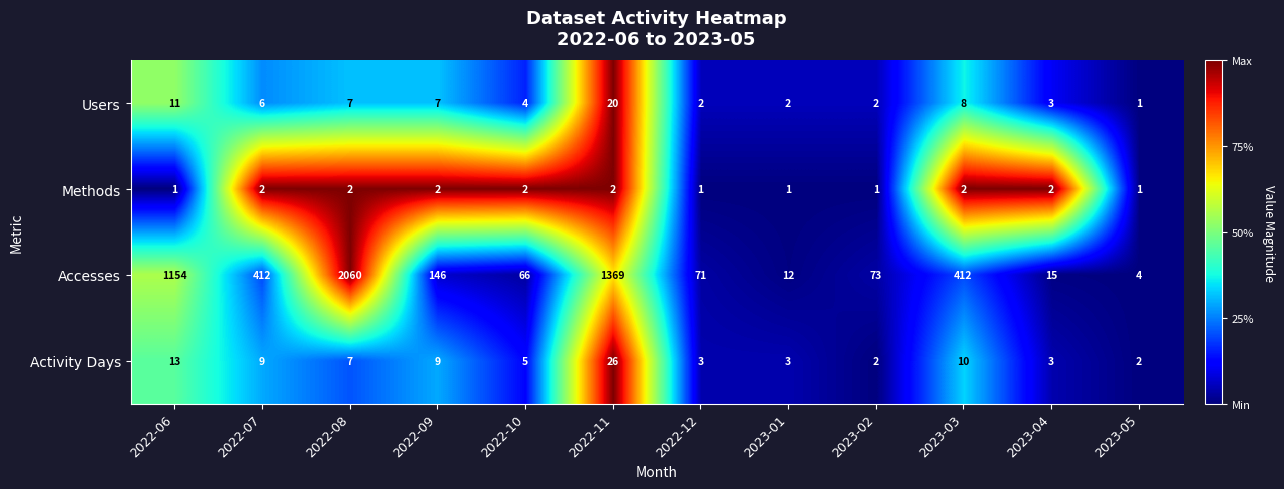

Which series changed the most between 2023-03 and 2023-05?

Accesses